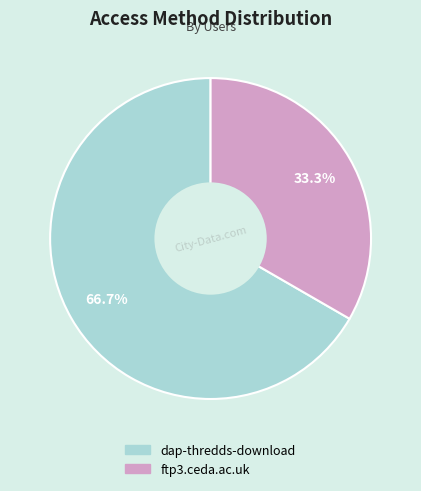

Which category accounts for the majority?

dap-thredds-download